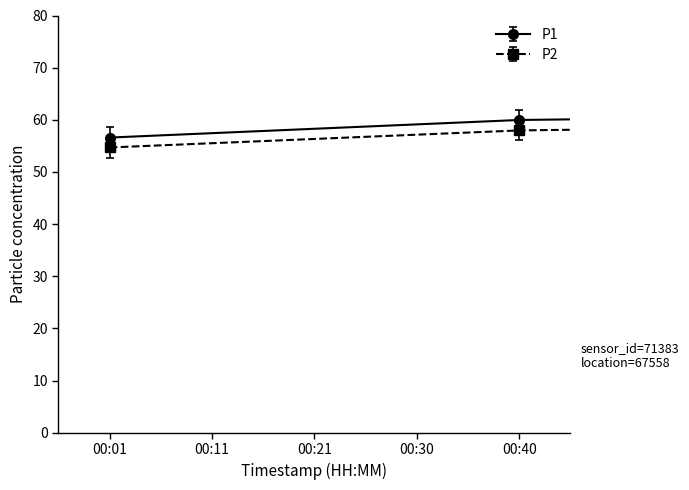

True or false: P2 and P1 intersect in this chart.

False